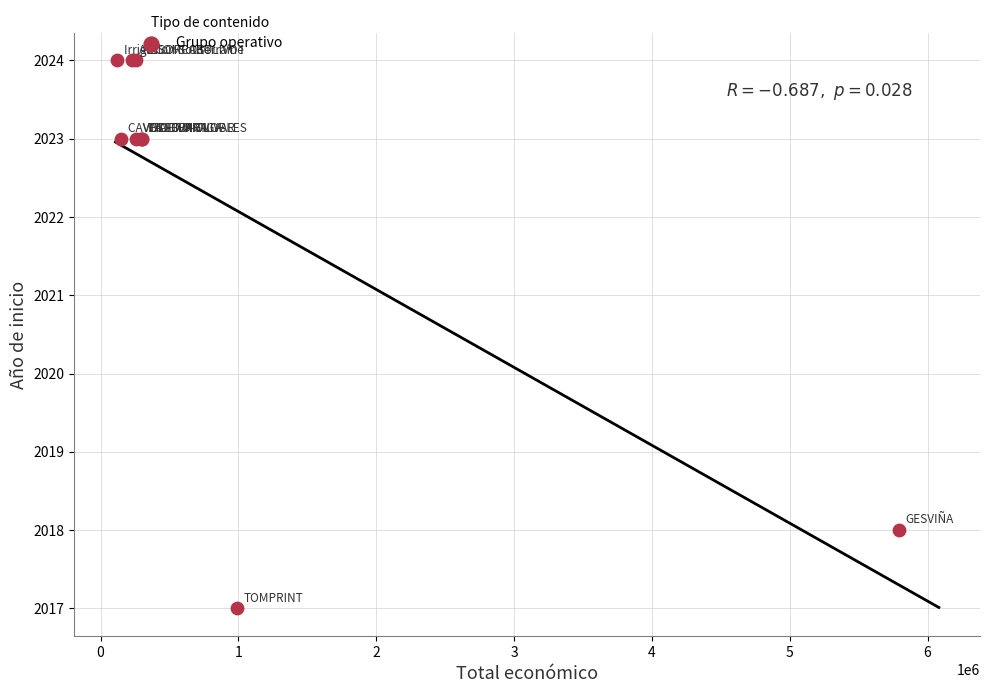

What Y value in the scatter plot is closest to 2020?

2018